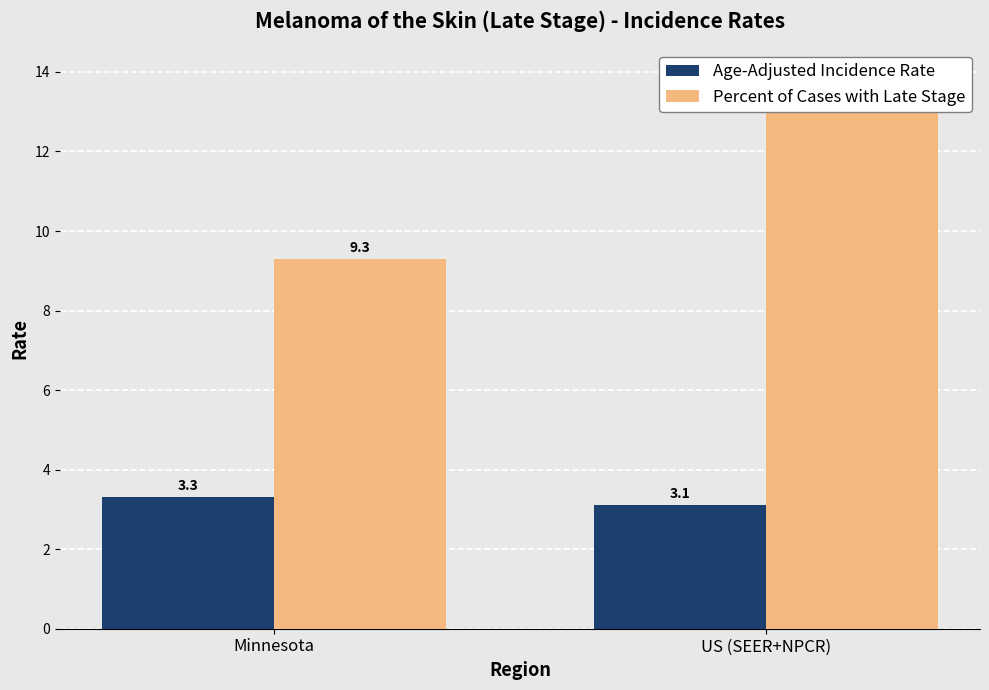

What is the sum of all Percent of Cases with Late Stage values?

23.2